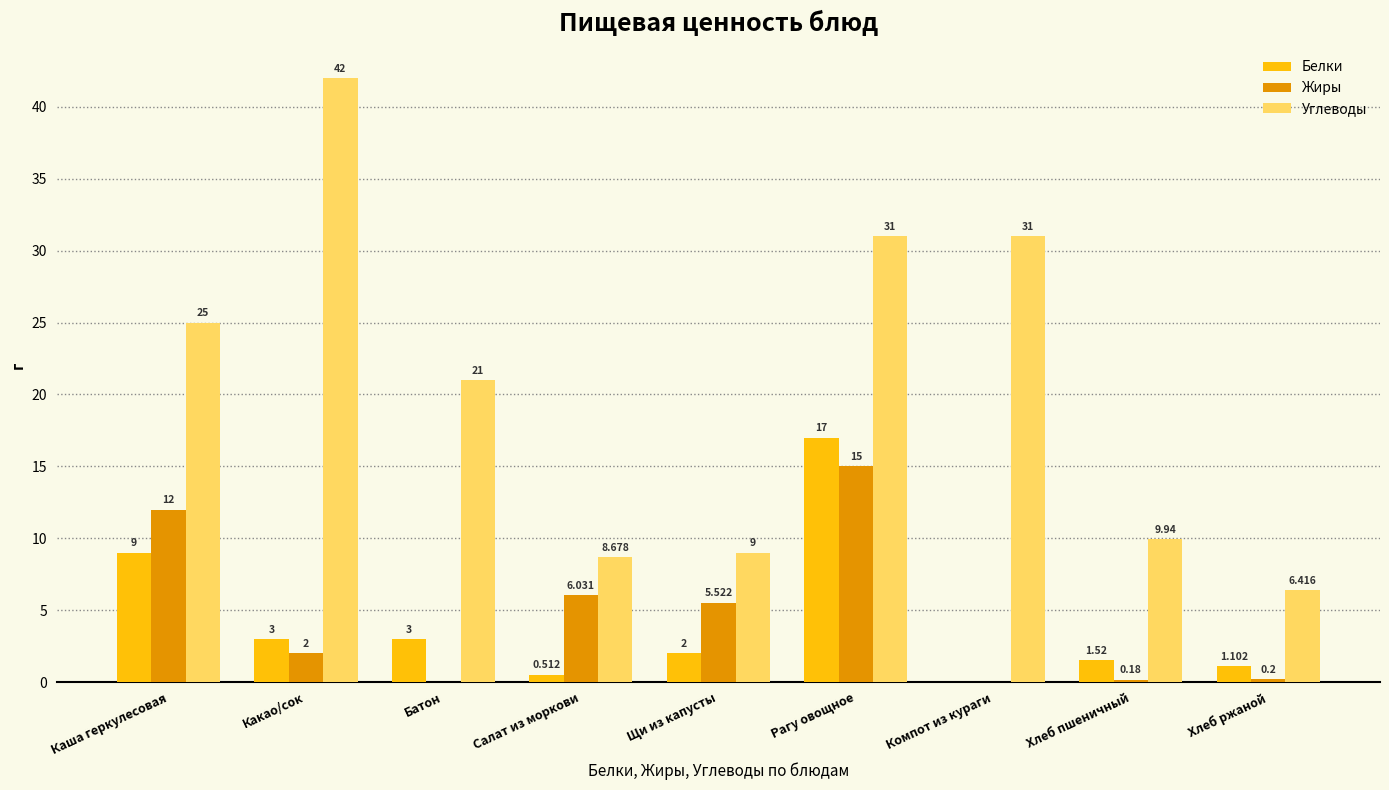

Count the number of categories in the chart.

9